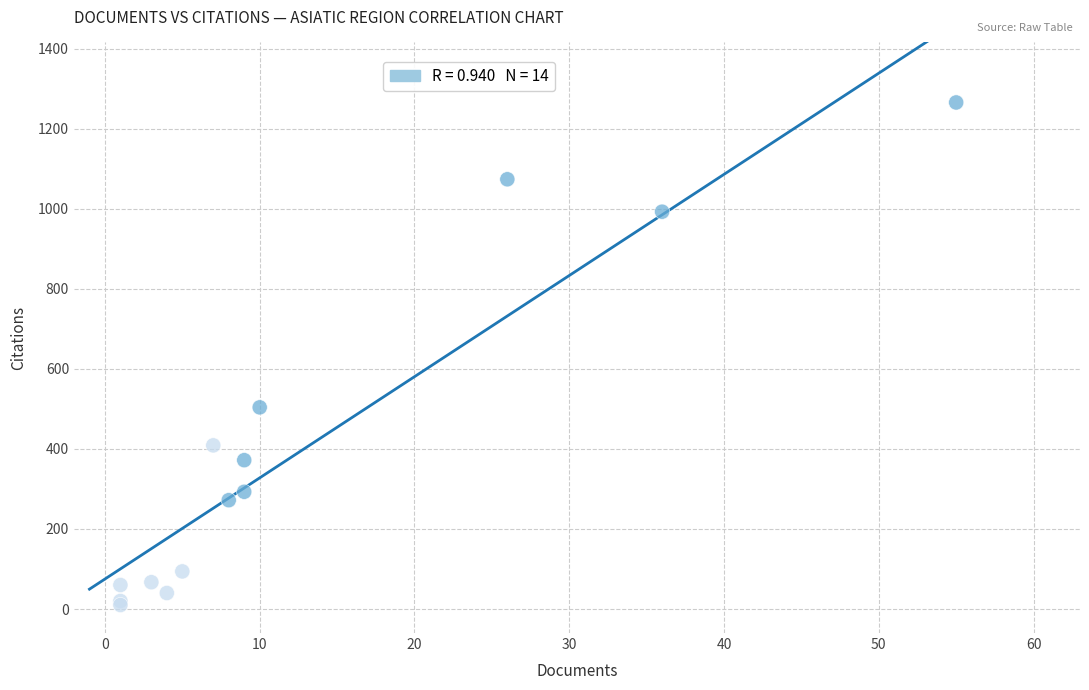

What Y value in the scatter plot is closest to 638?

504